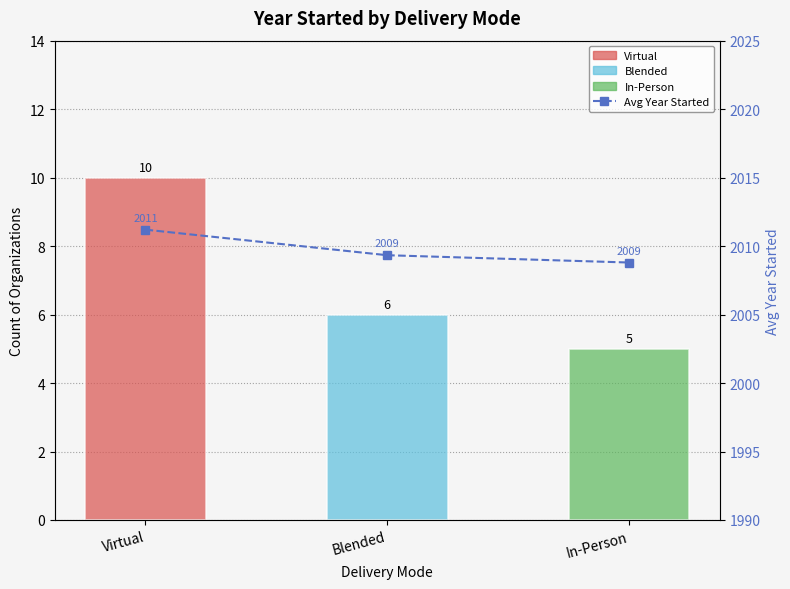

What is the minimum value shown in the chart?

2008.8